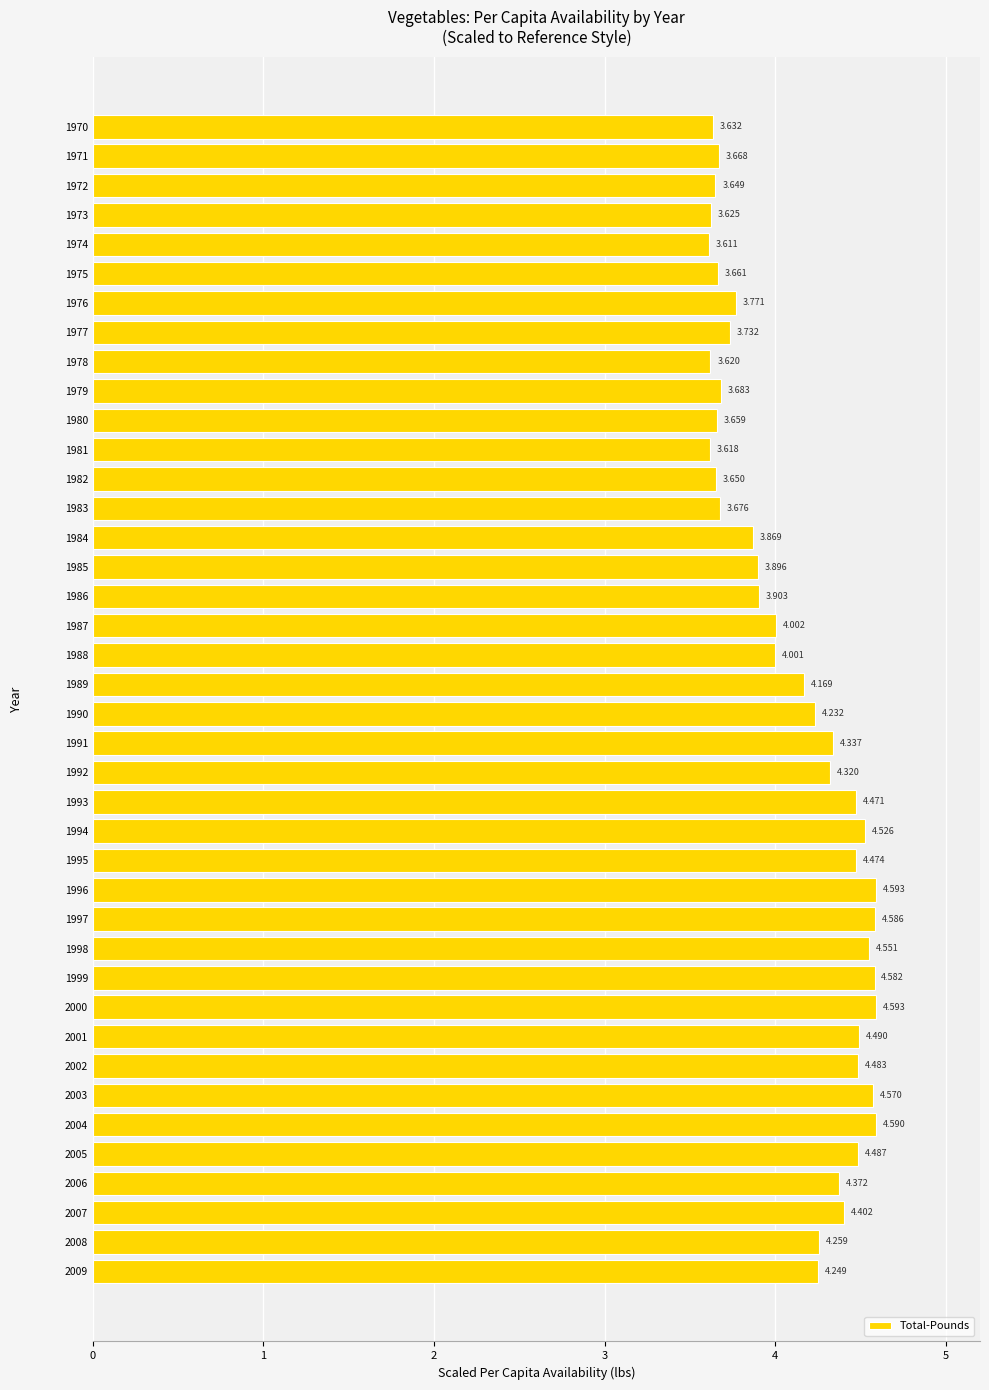

How many bars are there in total?

40